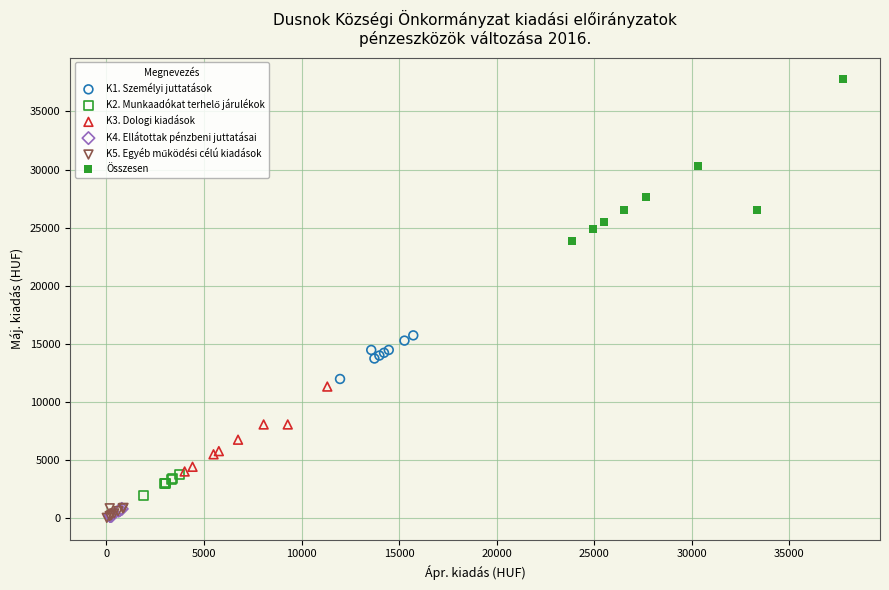

Which series reaches the maximum Y coordinate?

Összesen